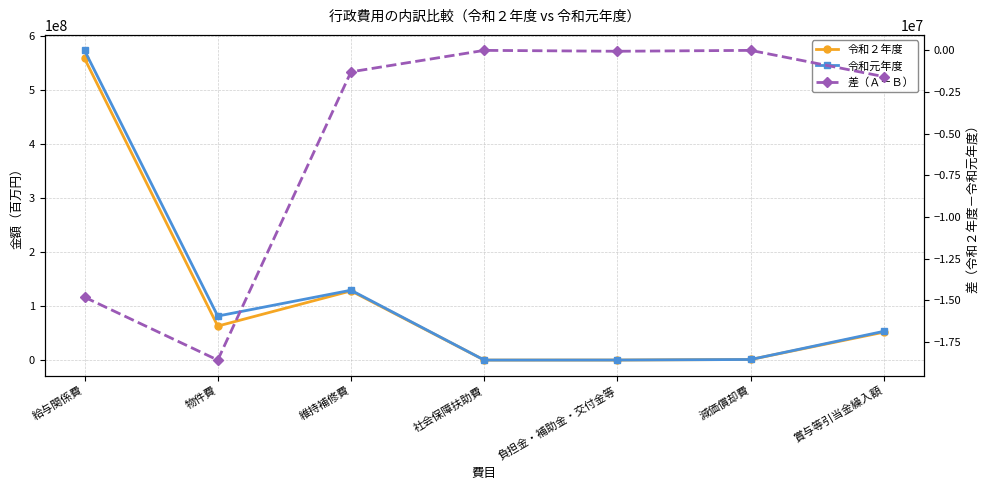

Is it true that 令和元年度 equals 71662459 at 賞与等引当金繰入額?

False